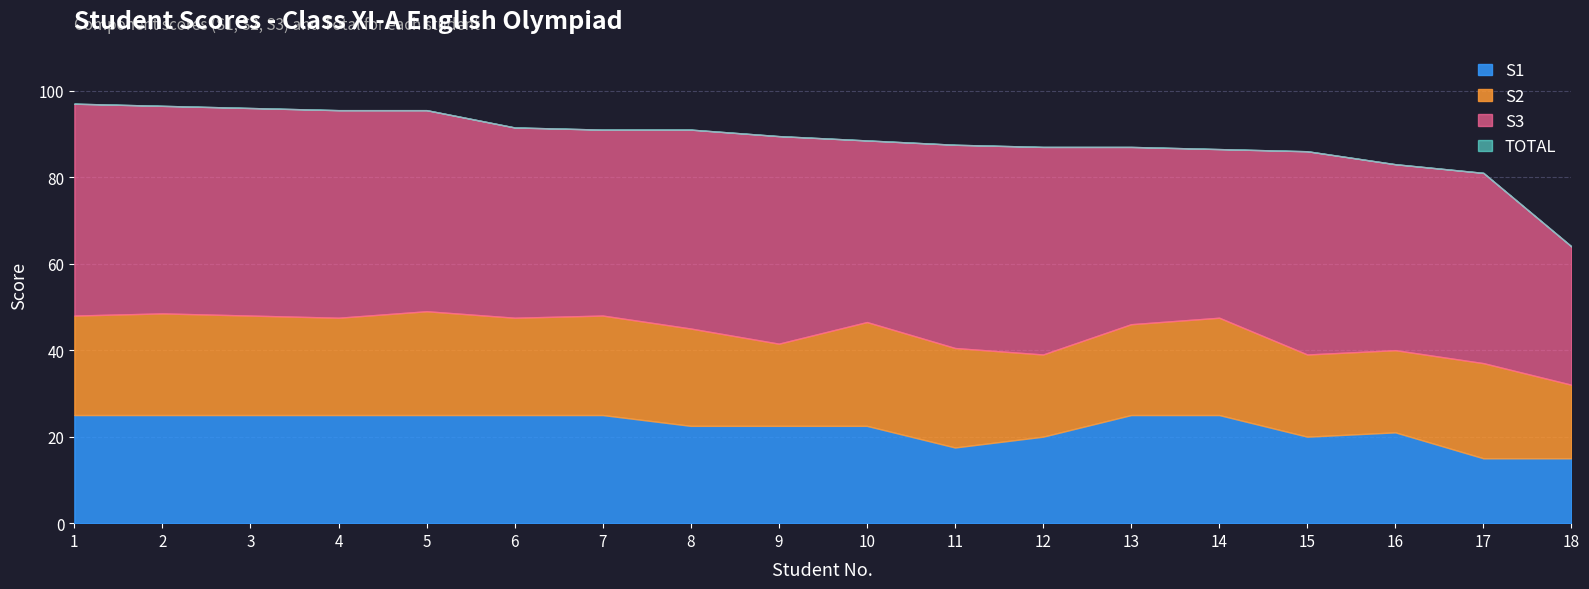

Where is TOTAL nearest to the value 80?

17